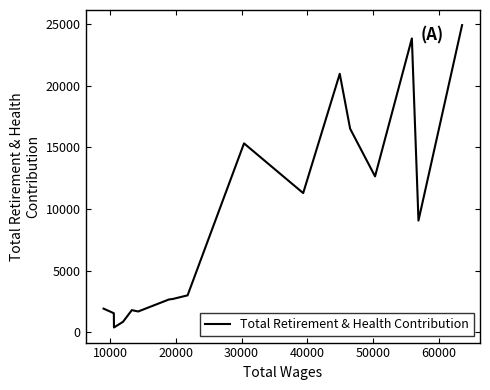

What is the maximum value shown in the chart?

24917